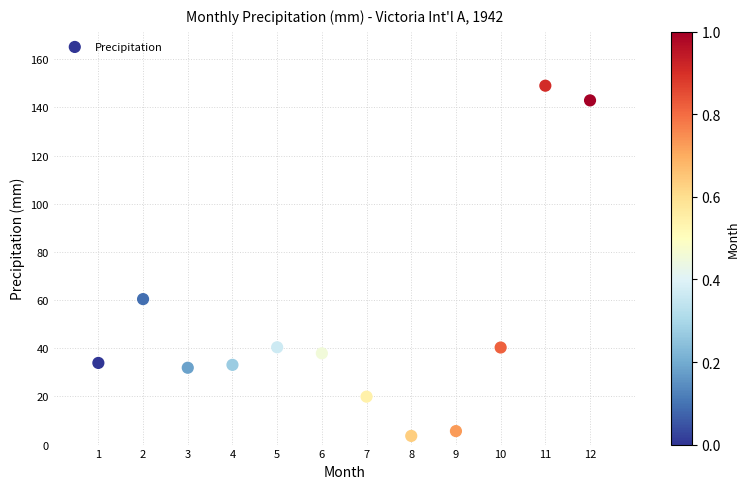

What Y value in the scatter plot is closest to 76?

60.4